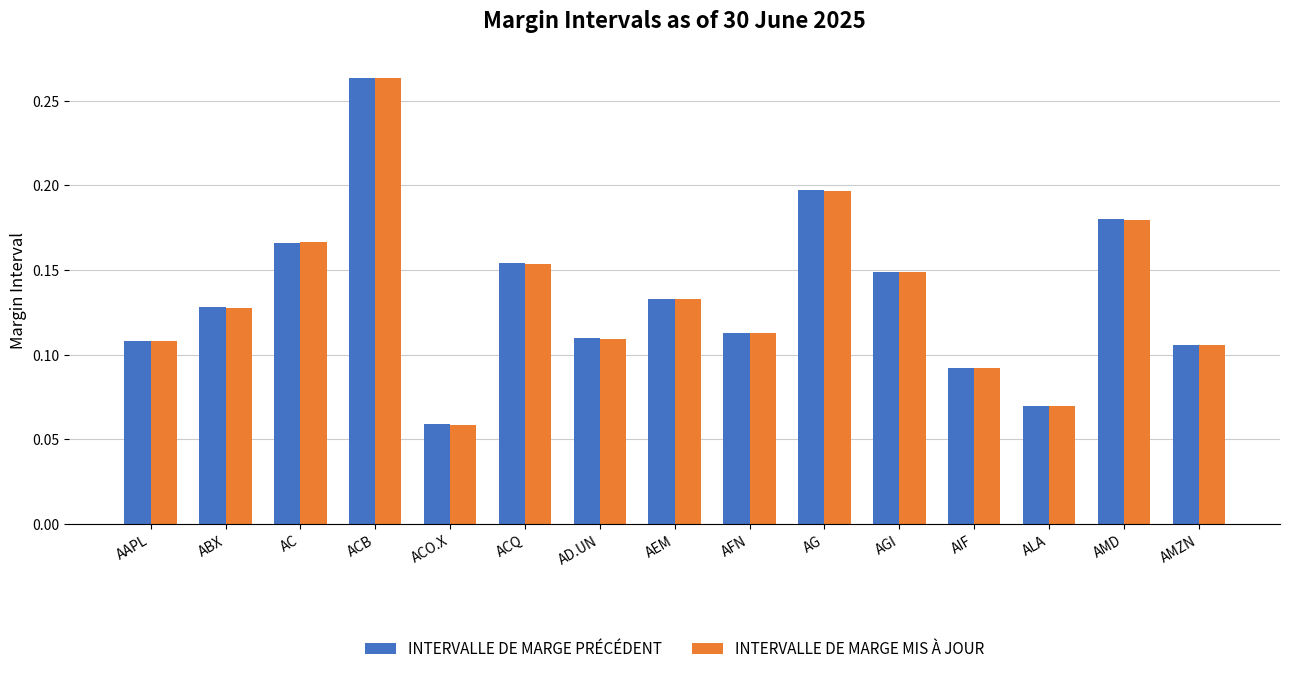

At how many categories does at least one series exceed 0?

15